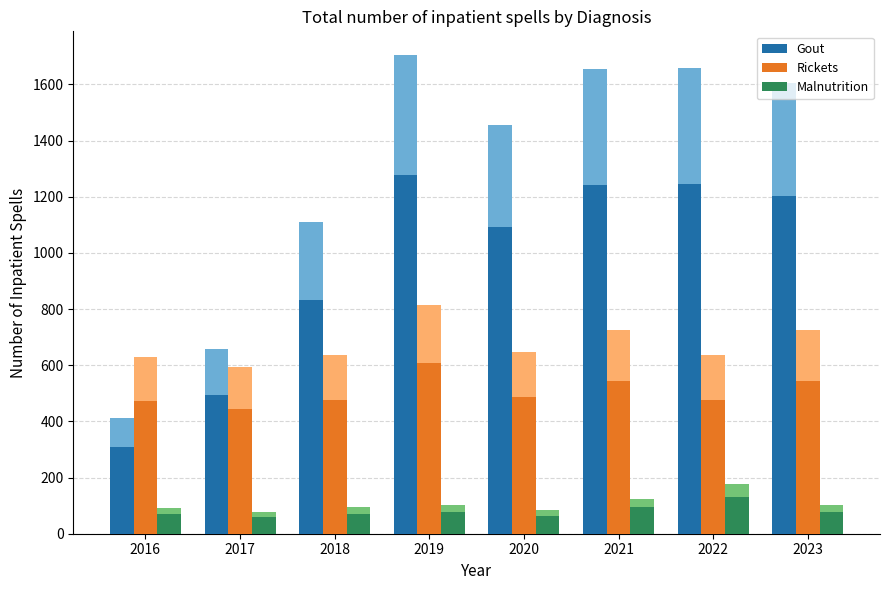

What is the average value of the Malnutrition series?

80.0